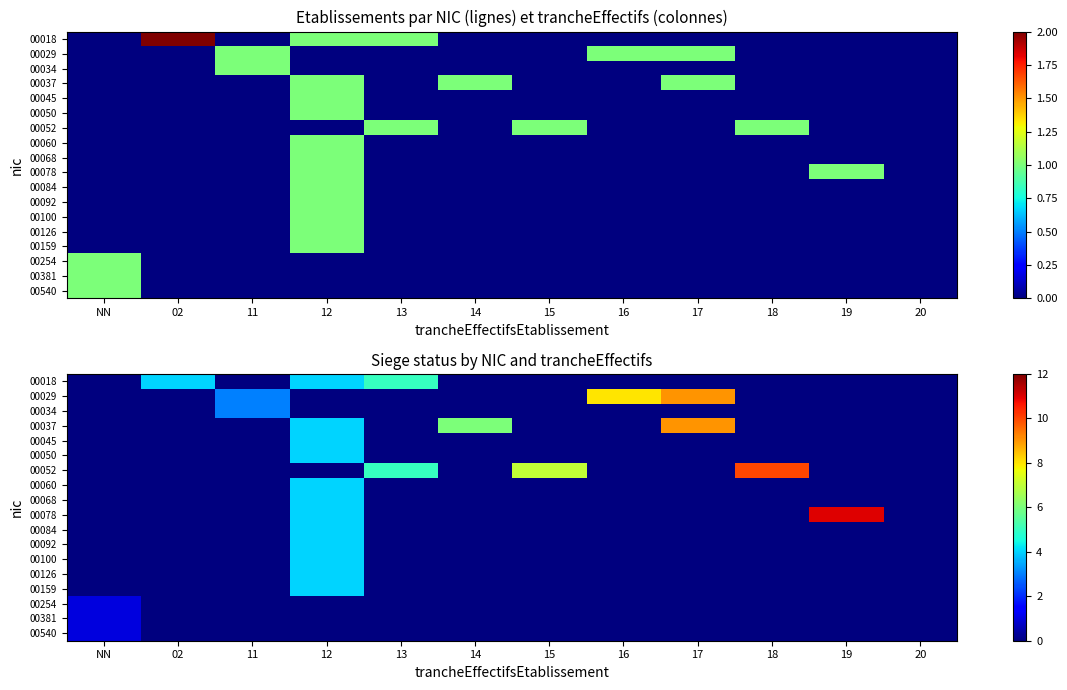

How many values in 00050 are above zero?

1